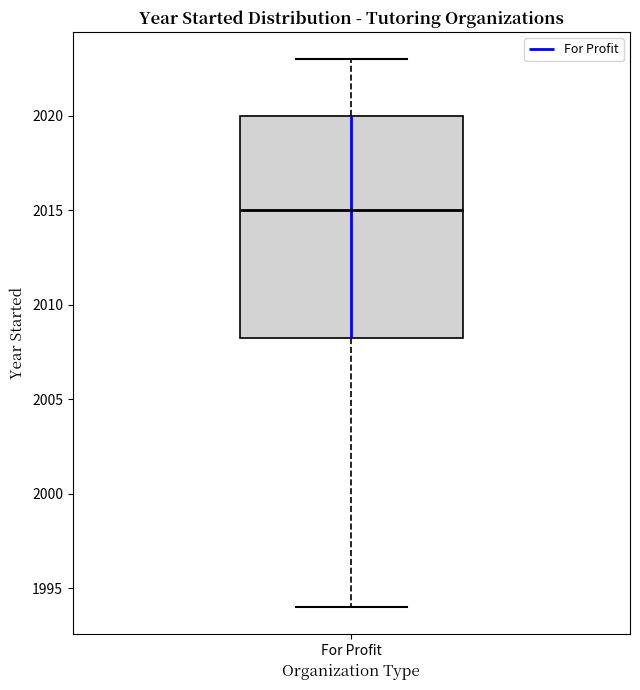

Read this box plot against the y-axis: the position of the median line, the range covered by the box, and the ends of both whiskers. The values are not printed on the chart, so give them approximately, as read against the axis.

median 2015.0, box 2008.5 to 2020.0, whiskers 1994.0 to 2023.0